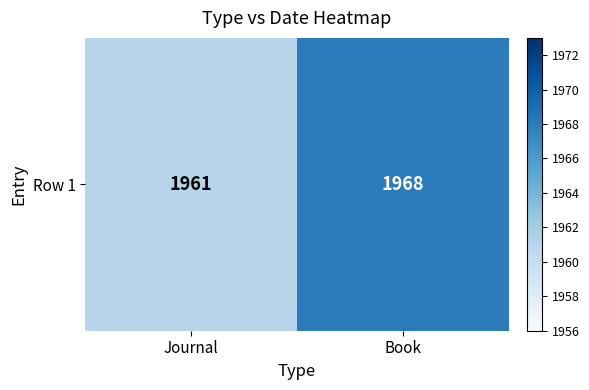

What is the average value?

1964